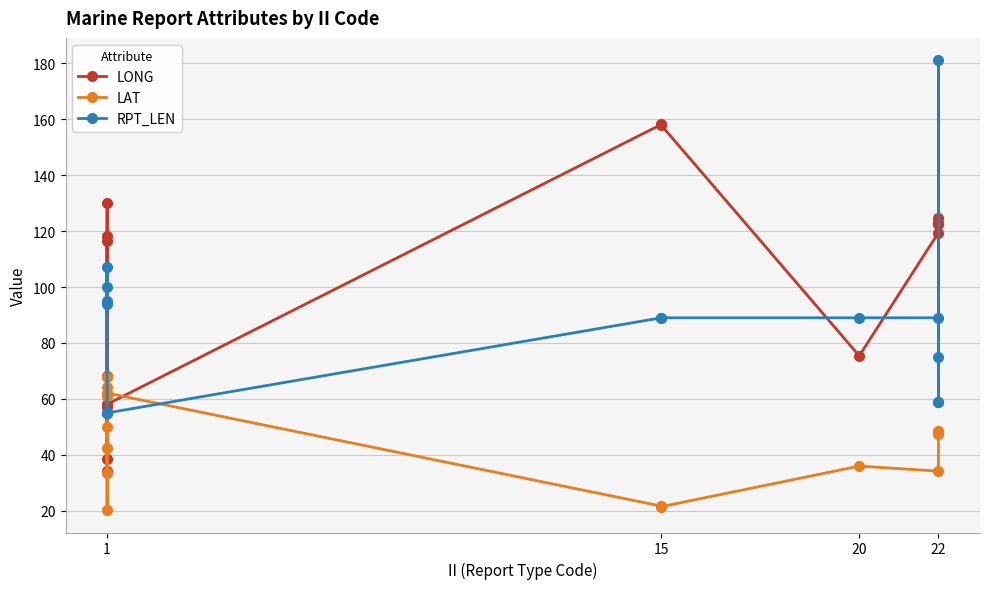

Which series has the largest total across all categories?

LONG